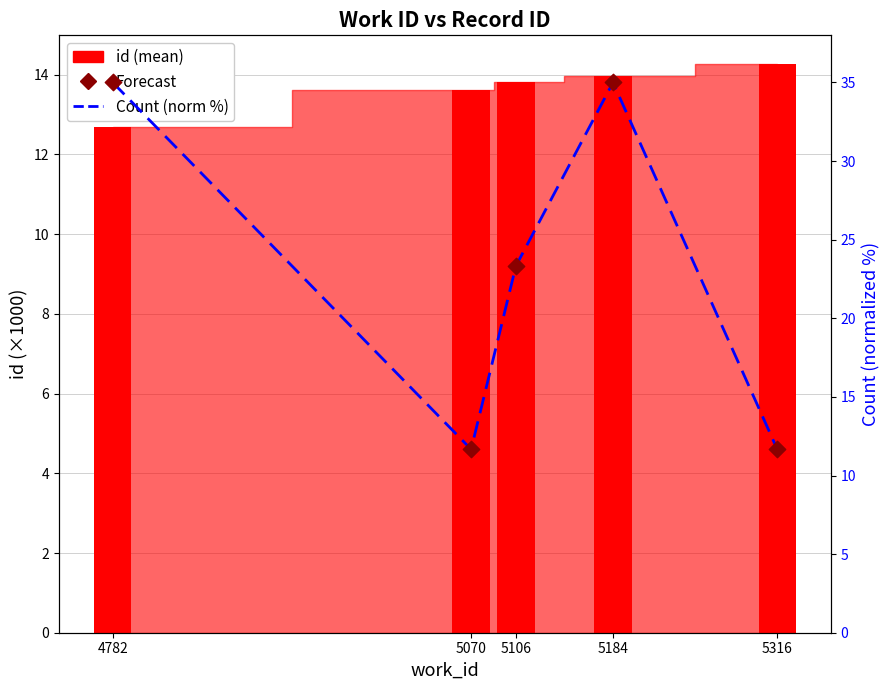

Is the value of Count (norm %) at 4782 greater than the value of id (mean) at 5106?

Yes